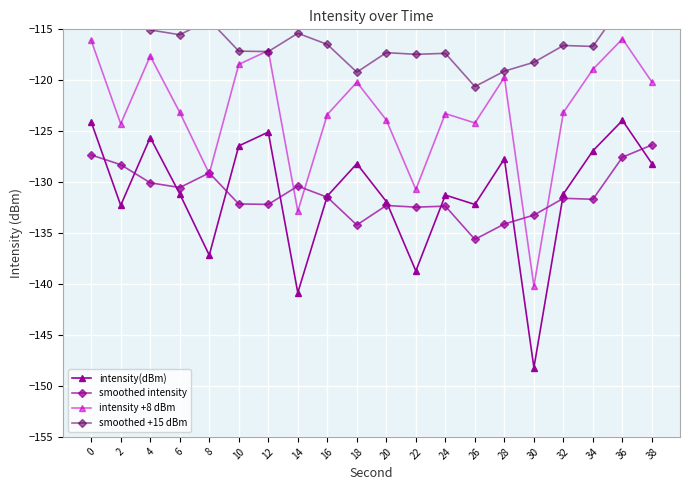

How many values in the intensity +8 dBm series are below -123?

11